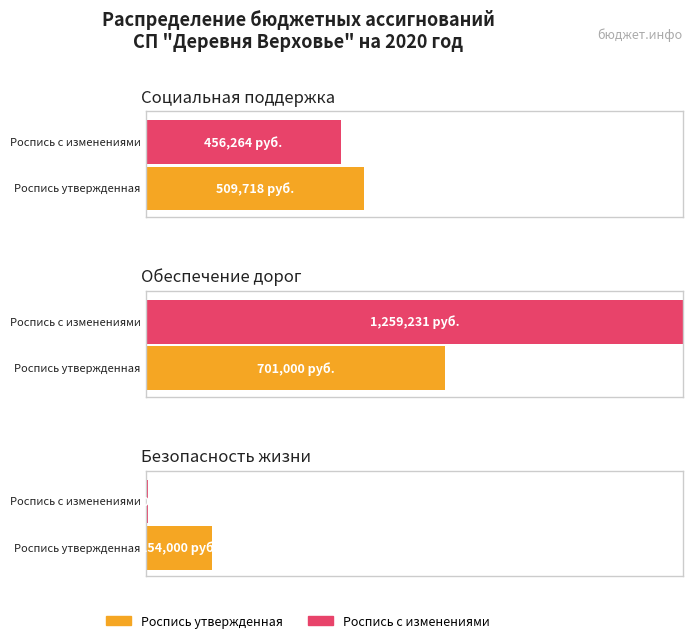

How many distinct data groups are displayed?

2